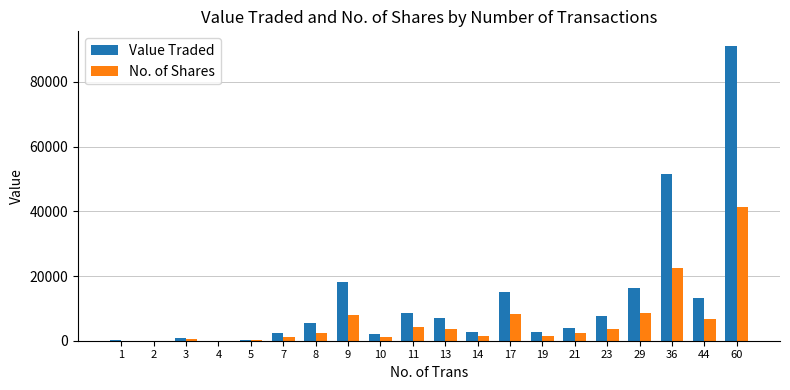

What is the highest value of the No. of Shares series?

41410